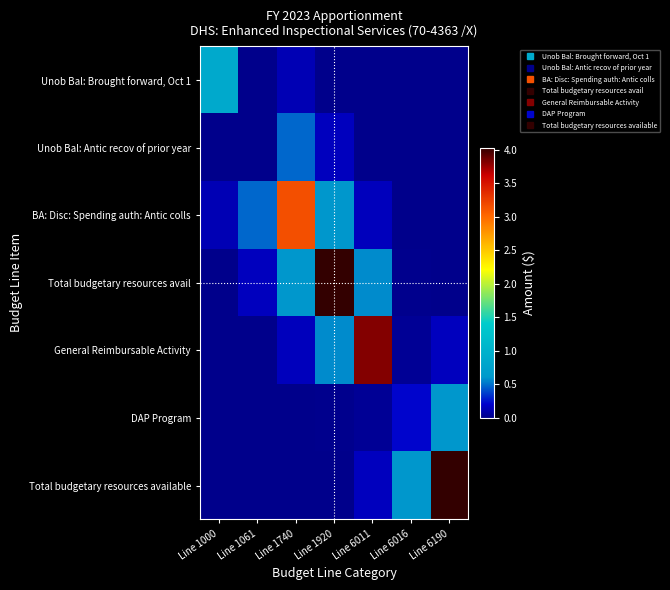

What is the difference between the highest and lowest values at Line 1920?

40314680.0